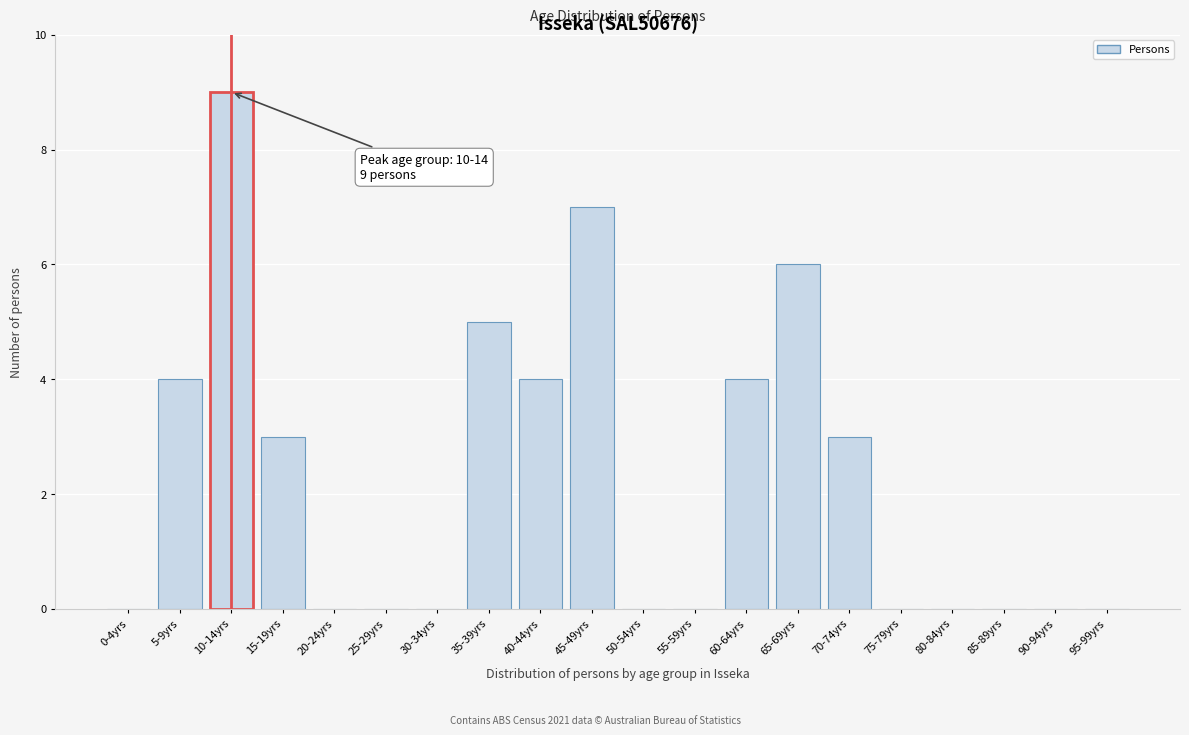

Reading left to right, what are all the values shown in this chart?

0-4yrs=0	5-9yrs=4	10-14yrs=9	15-19yrs=3	20-24yrs=0	25-29yrs=0	30-34yrs=0	35-39yrs=5	40-44yrs=4	45-49yrs=7	50-54yrs=0	55-59yrs=0	60-64yrs=4	65-69yrs=6	70-74yrs=3	75-79yrs=0	80-84yrs=0	85-89yrs=0	90-94yrs=0	95-99yrs=0